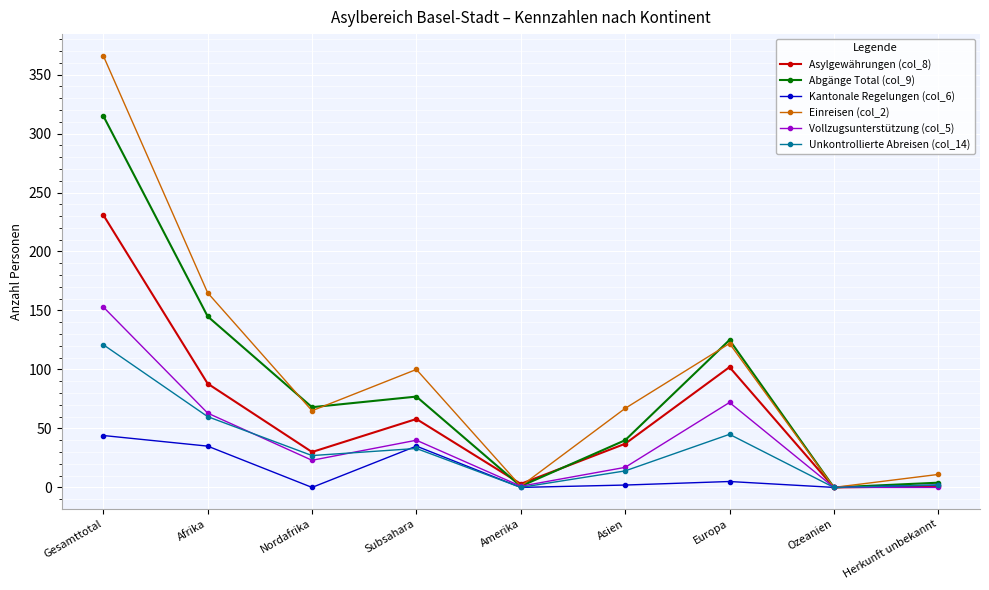

True or false: Vollzugsunterstützung (col_5) has more than 1 points higher than both neighbors.

True